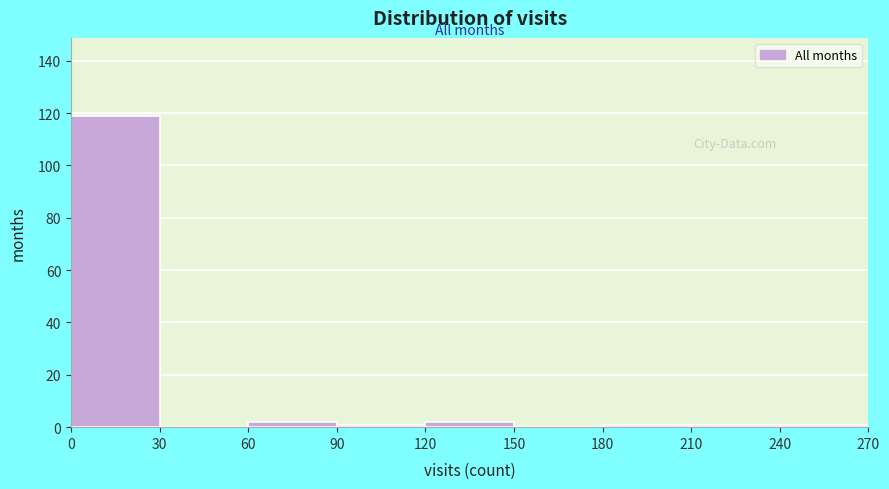

What is the height of the bar covering 60 to 90 on the x-axis? The values are not printed on the chart, so give them approximately, as read against the axis.

2